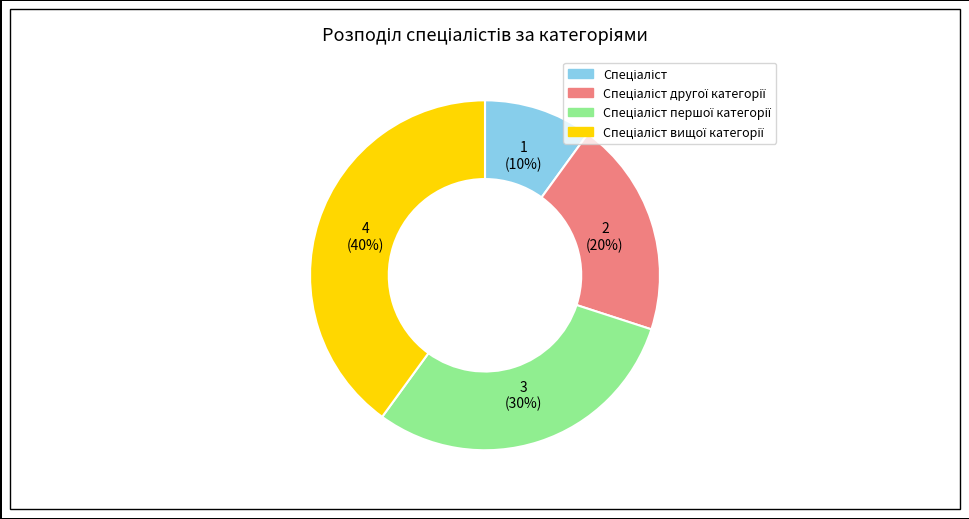

To the nearest percent, what is the average slice percentage?

25%